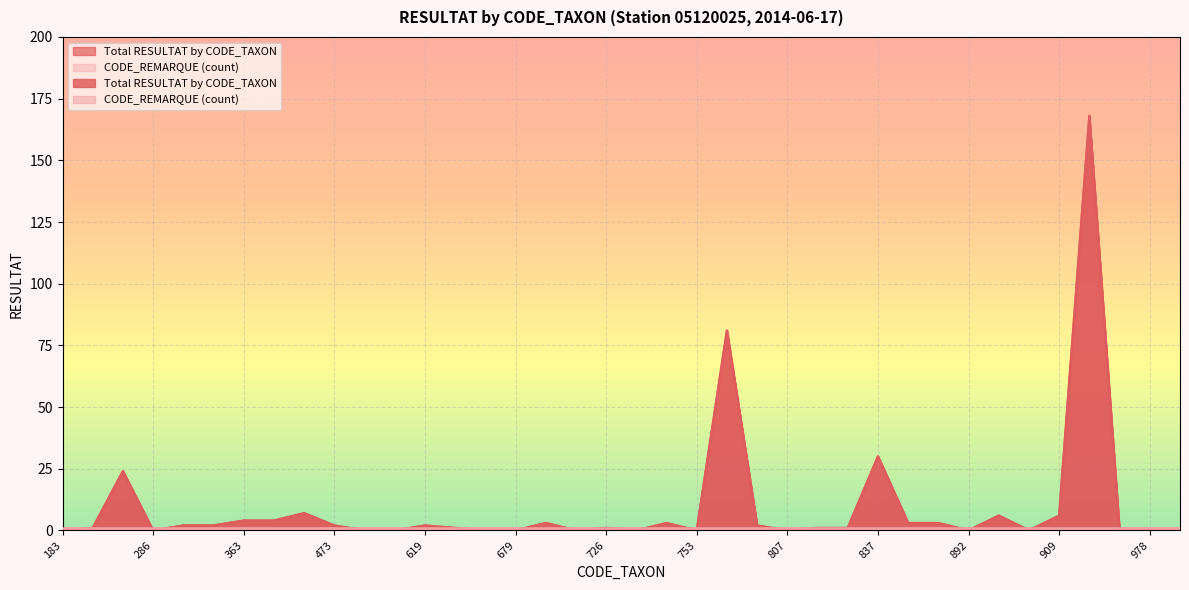

List the labels in order of value, largest first.

928, 783, 837, 212, 457, 906, 909, 363, 450, 682, 740, 880, 888, 312, 322, 473, 619, 801, 200, 622, 726, 819, 831, 183, 286, 502, 618, 623, 679, 704, 735, 753, 807, 892, 908, 933, 978, 1028